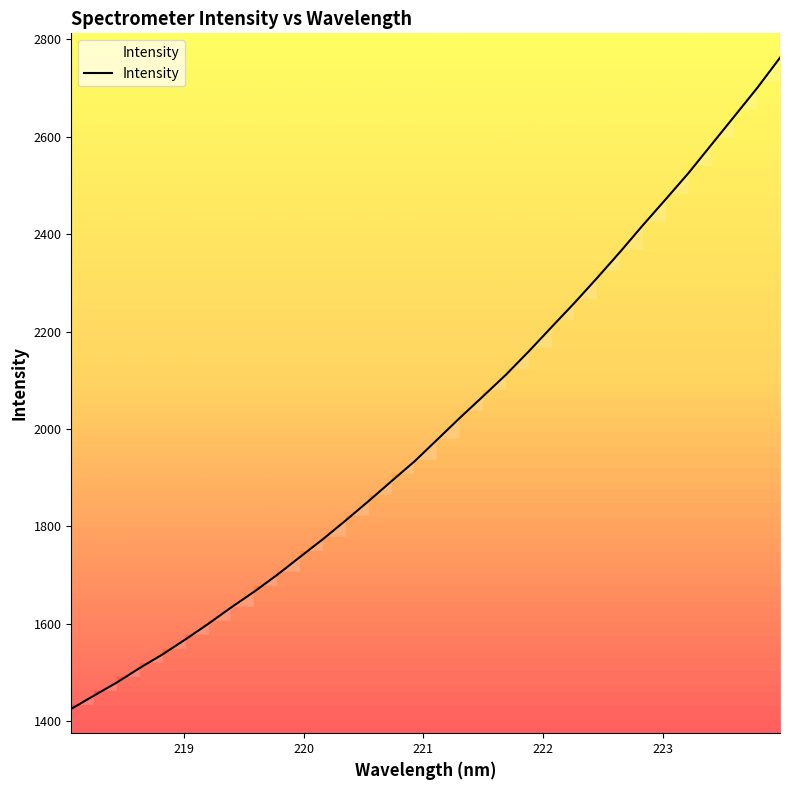

What is the greatest value displayed?

2762.5